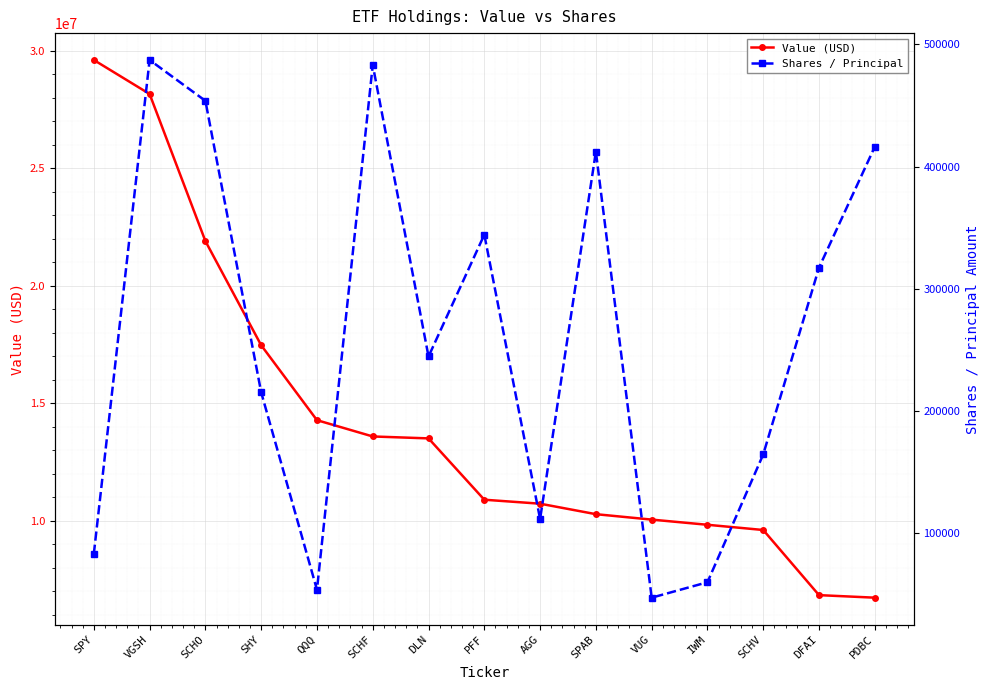

Is it true that Shares / Principal equals 47002 at VUG?

True